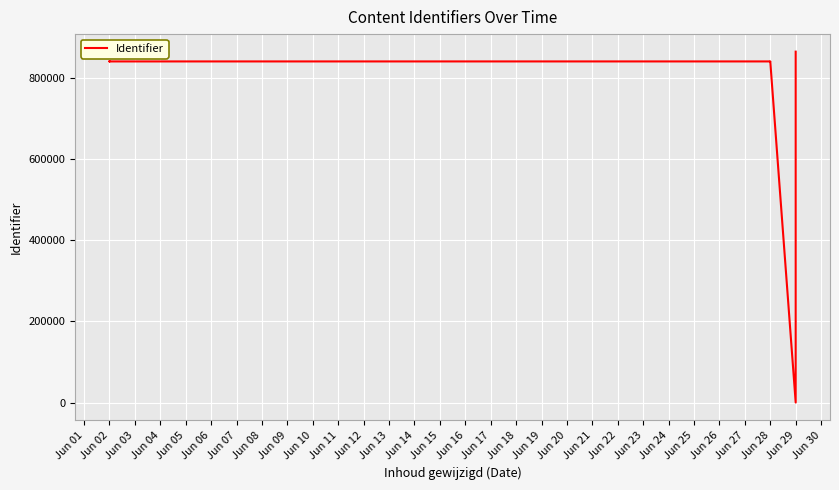

Which has a higher value, Jun 09 or Jun 06?

Jun 09